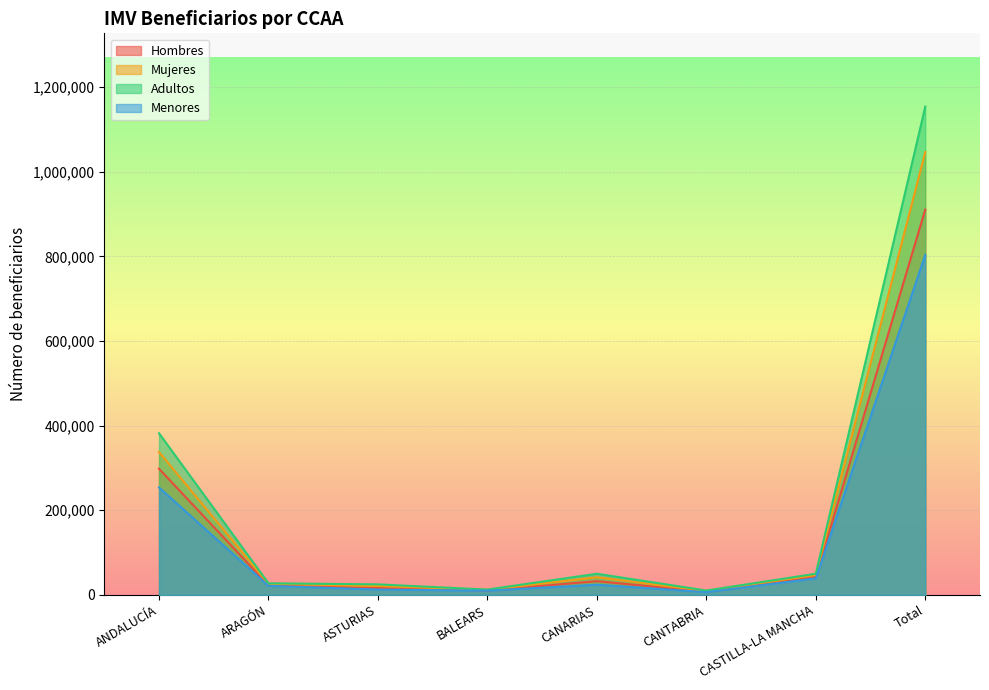

What is the difference between the Adultos values at ARAGÓN and BALEARS?

14844